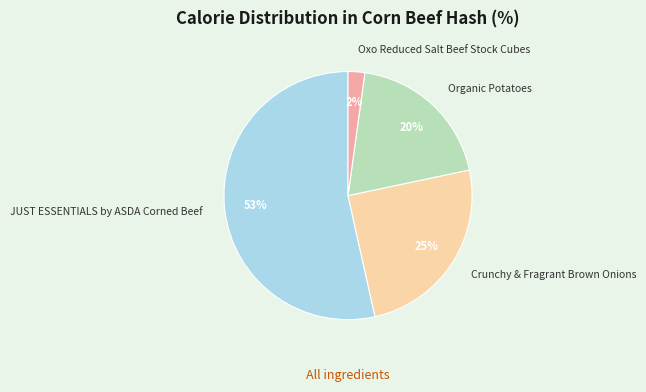

Which category has the biggest portion of the pie?

JUST ESSENTIALS by ASDA Corned Beef